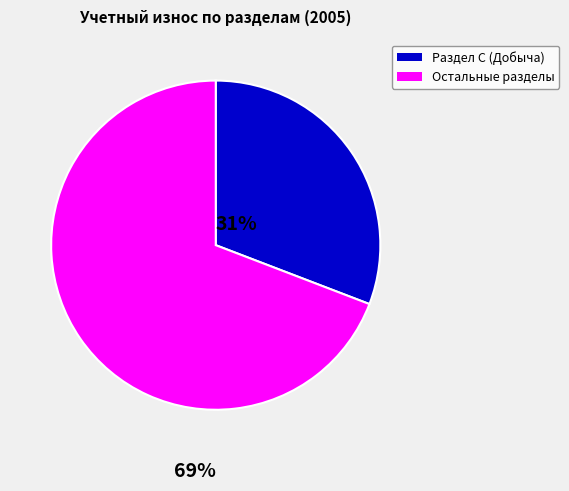

Is there a majority slice in this chart?

Yes